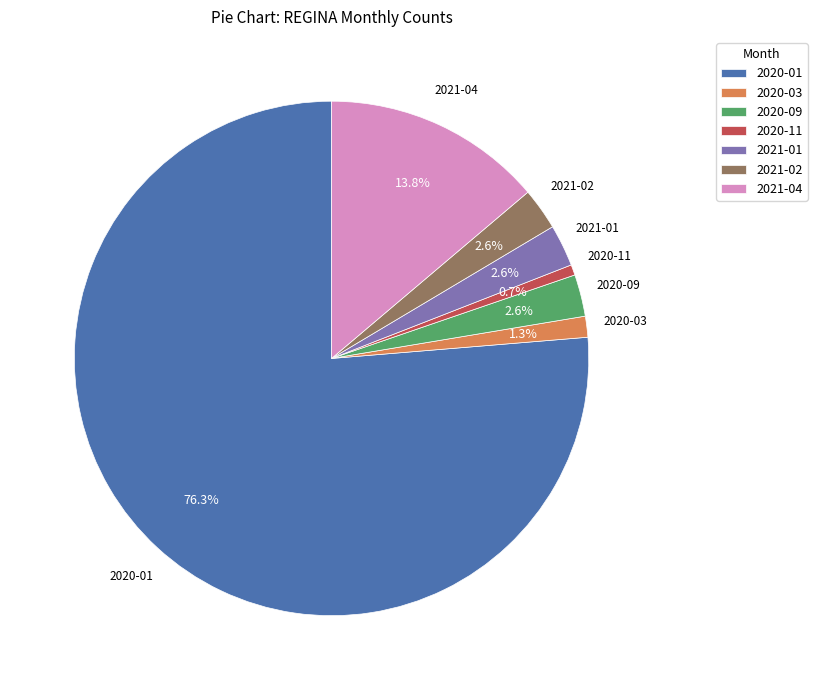

What portion of the pie excludes 2020-09?

97.4%